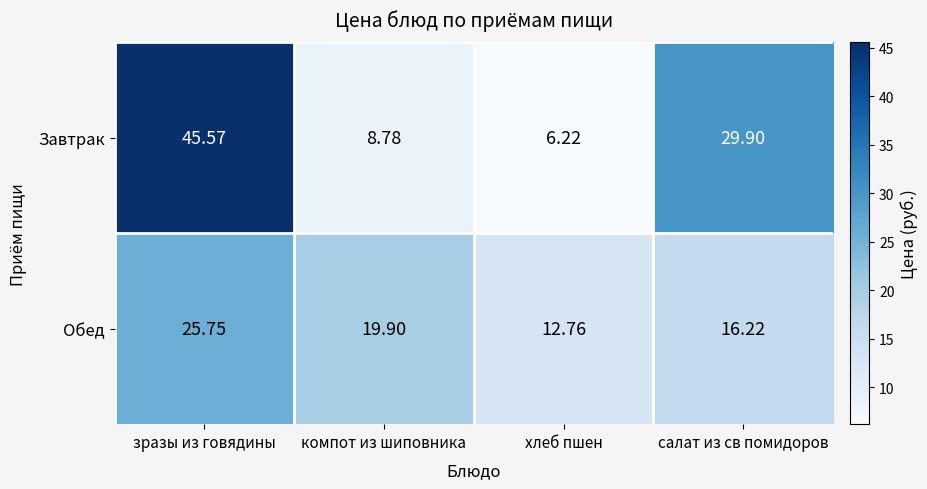

List the series in order of their overall mean, highest first.

Завтрак, Обед